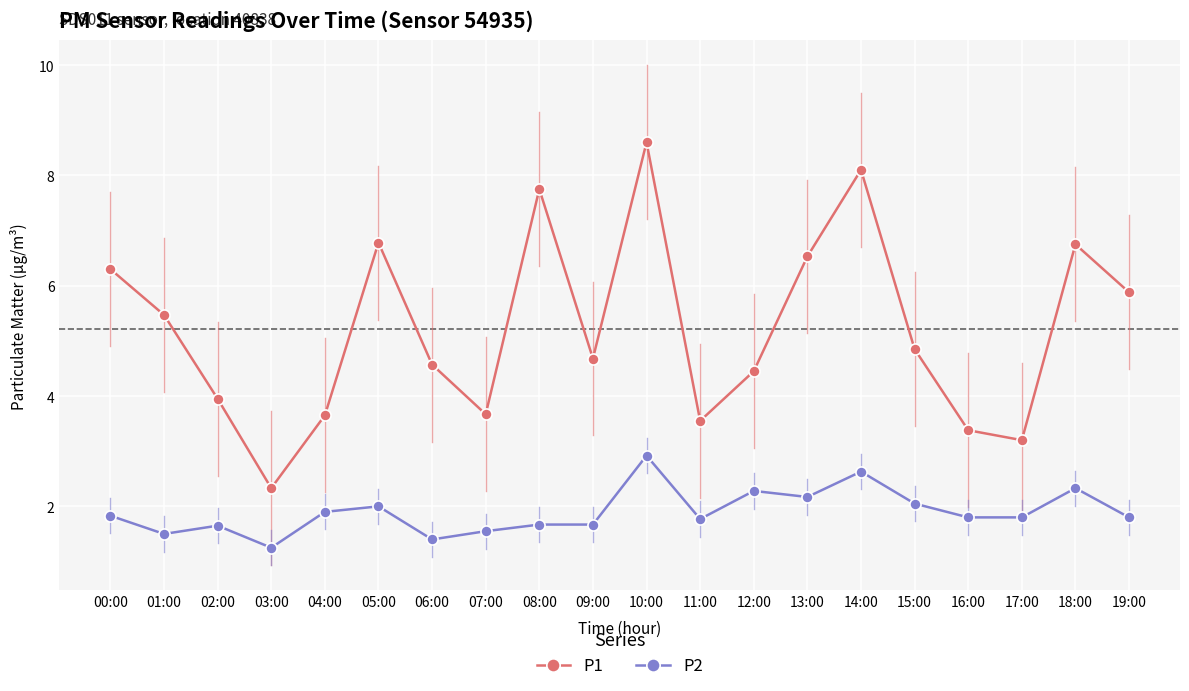

What is the difference between the maximum and minimum values in the P1 series?

6.3